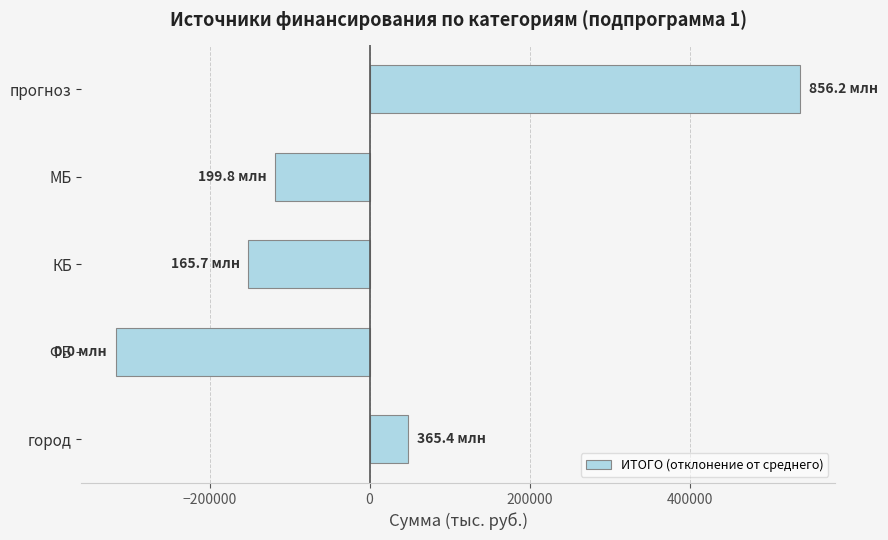

What is the difference between the second highest and minimum values?

365446.3